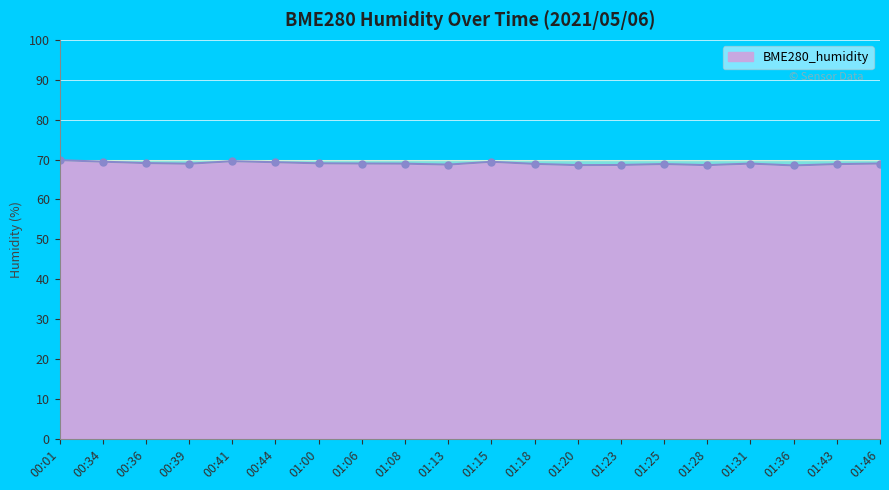

Does the chart display data point markers on the line(s)?

Yes